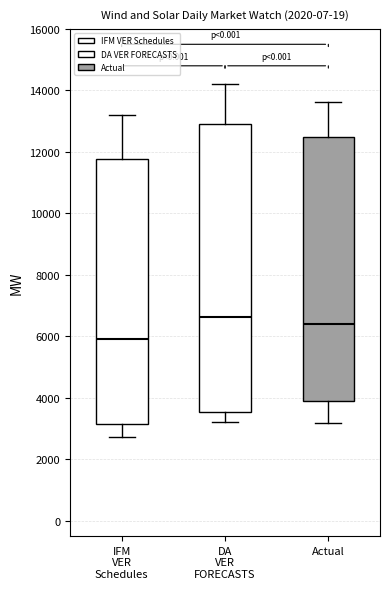

Reading left to right, read every box against the y-axis: the position of its median line, the range the box covers, and the ends of its whiskers. The values are not printed on the chart, so give them approximately, as read against the axis.

IFM VER Schedules: median 5800, box 3200 to 11800, whiskers 2800 to 13200
DA VER FORECASTS: median 6600, box 3600 to 13000, whiskers 3200 to 14200
Actual: median 6400, box 3800 to 12400, whiskers 3200 to 13600